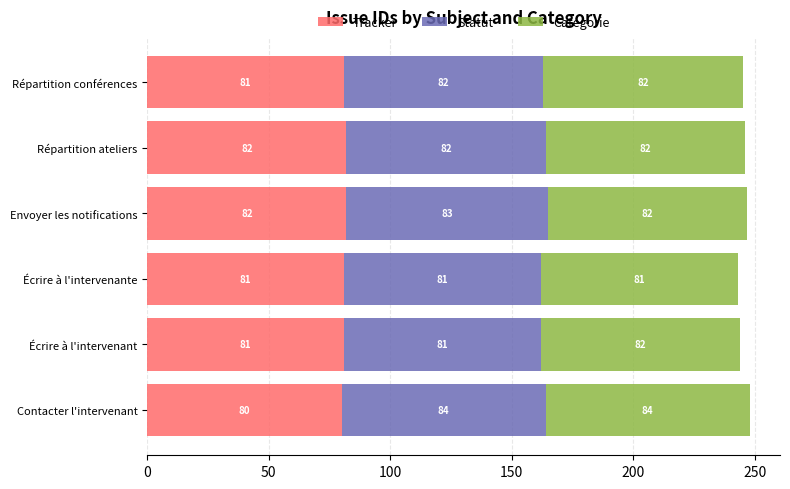

What is the sum of all Tracker values?

487